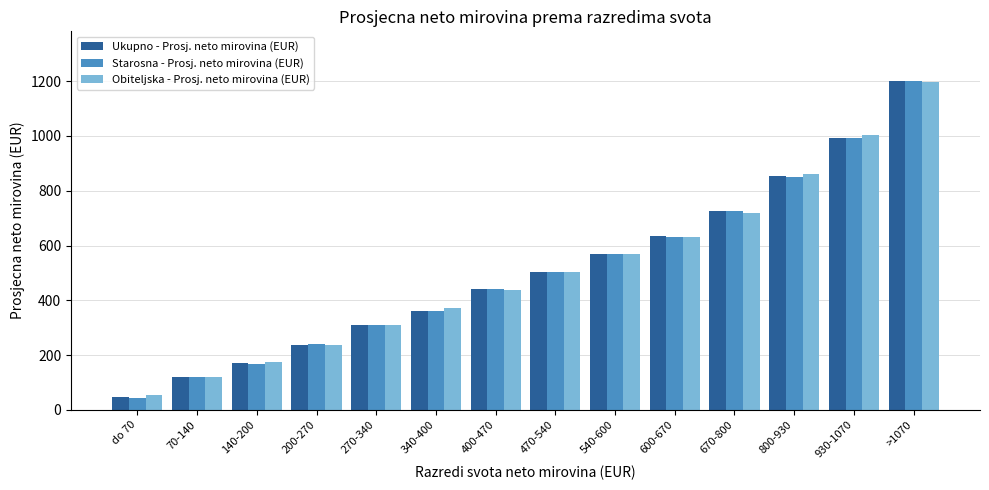

How many data points does each series have?

14